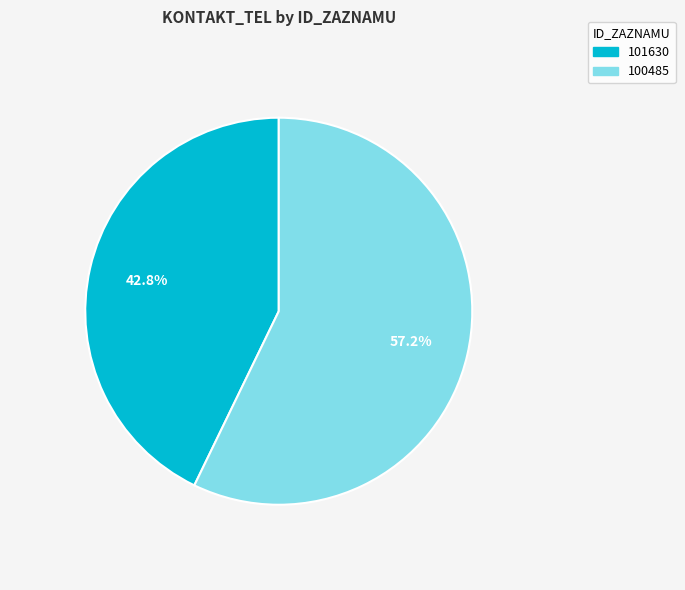

True or false: 101630 accounts for 43% of the total.

True